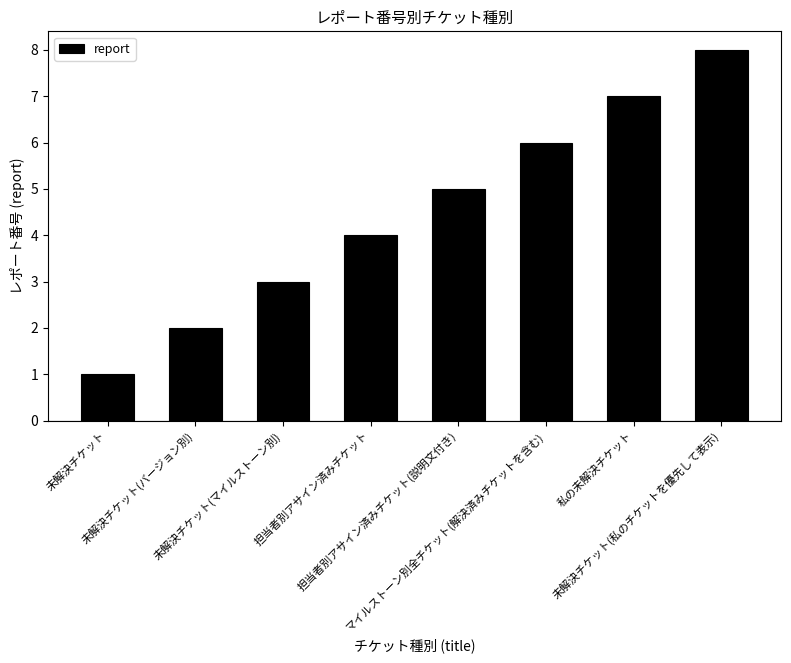

How many bars are there in total?

8